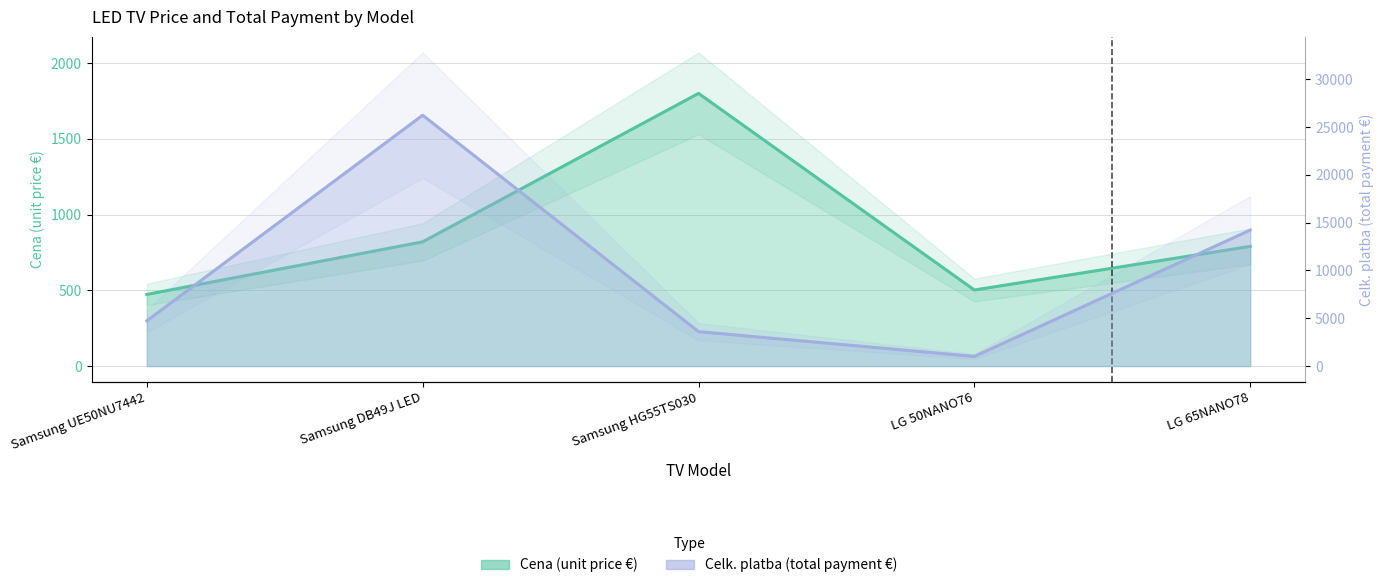

What is the sum of all Celk. platba values?

49792.0